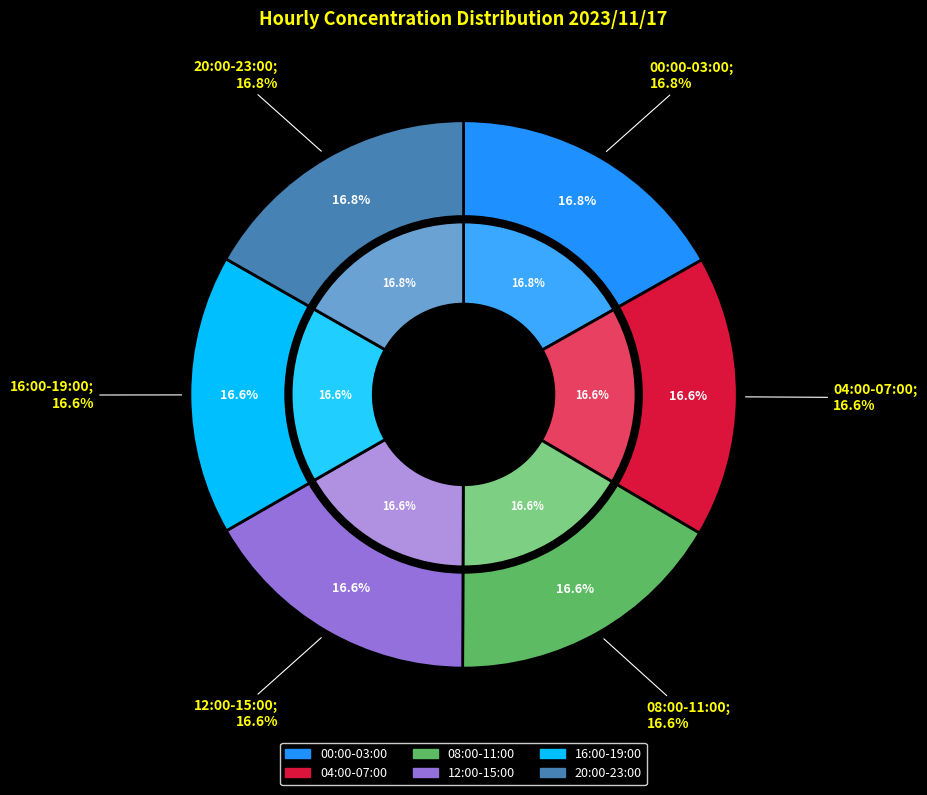

To the nearest percent, what portion does 19:00 represent?

4%